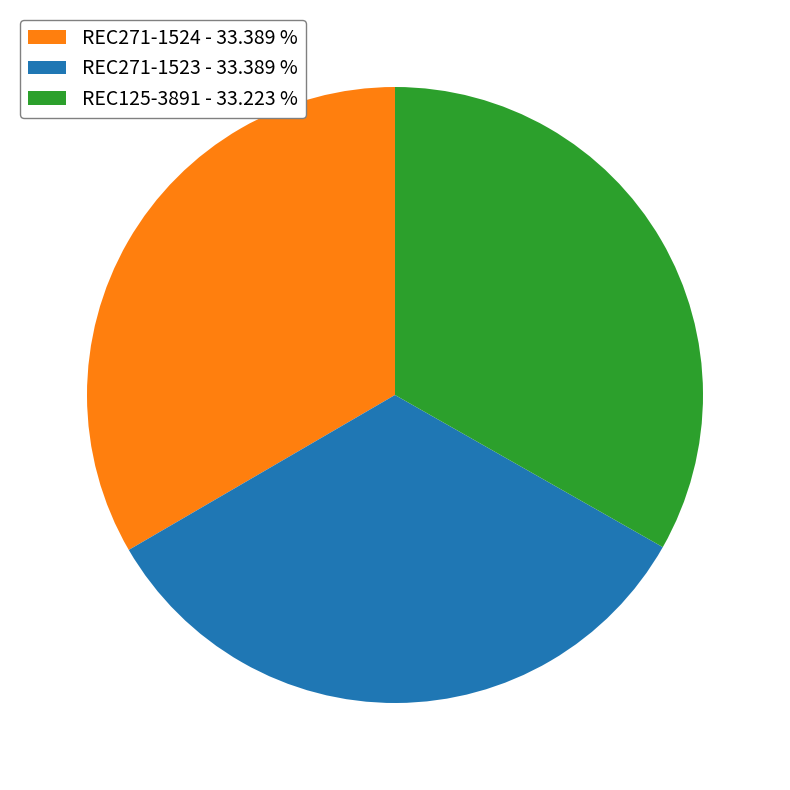

Is it true that REC125-3891 is 33% of the pie?

True